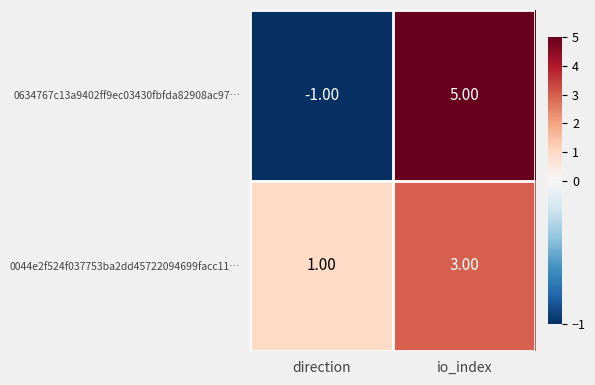

At which label does 0044e2f524f037753ba2dd45722094699facc11… reach its minimum?

direction